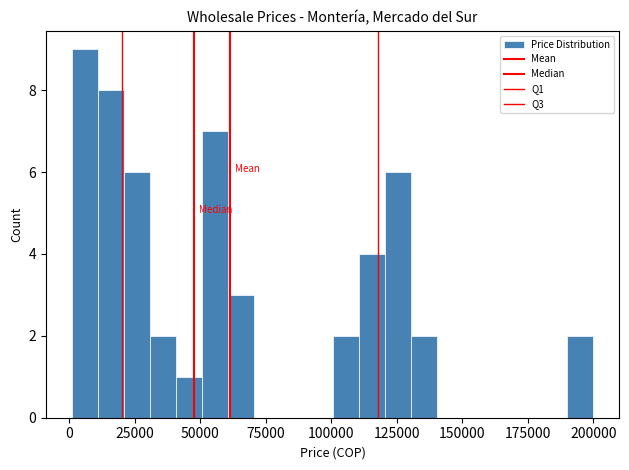

Around what value on the x-axis is the tallest bar? Give the approximate position of its centre, as read against the axis.

5000